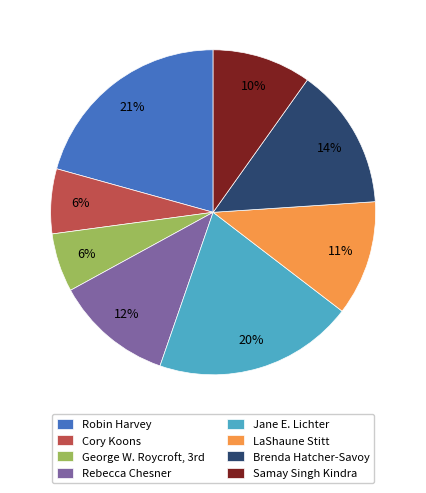

True or false: Rebecca Chesner accounts for 12% of the total.

True